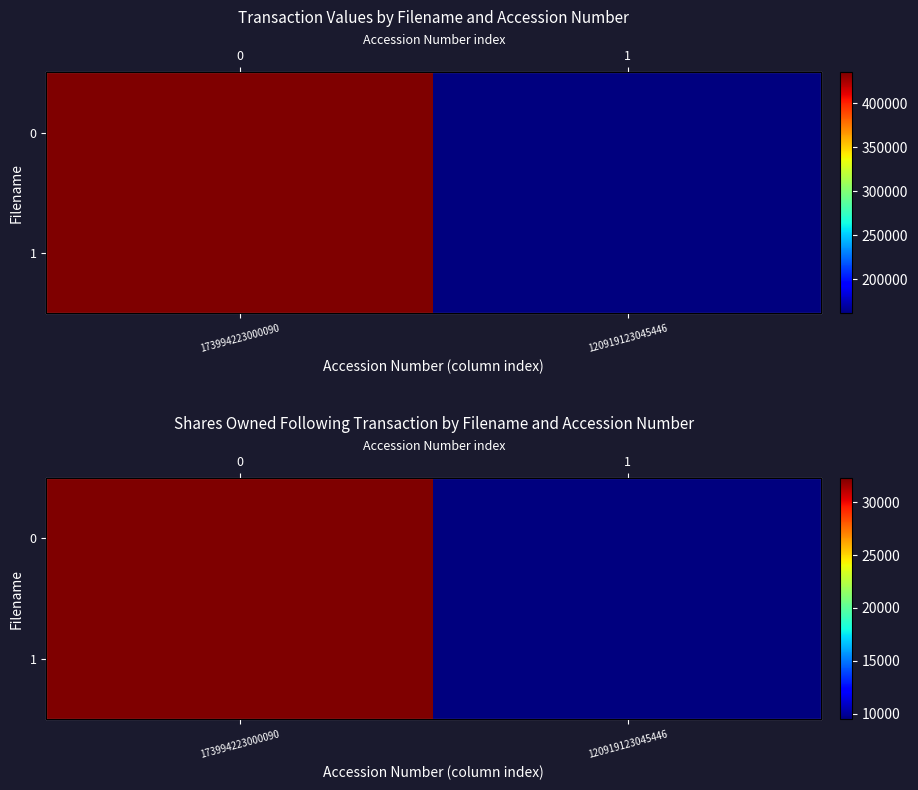

How many 1 values are between 9461 and 32284?

2